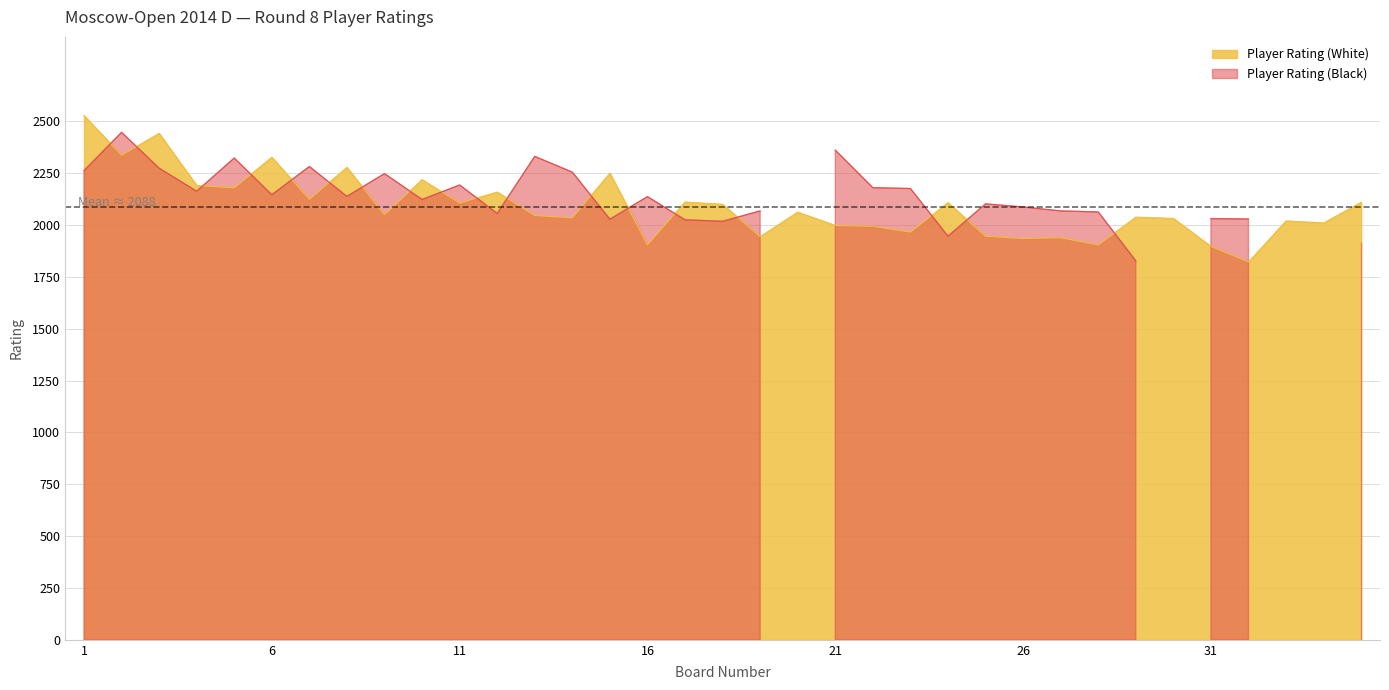

What is the maximum value shown in the chart?

2528